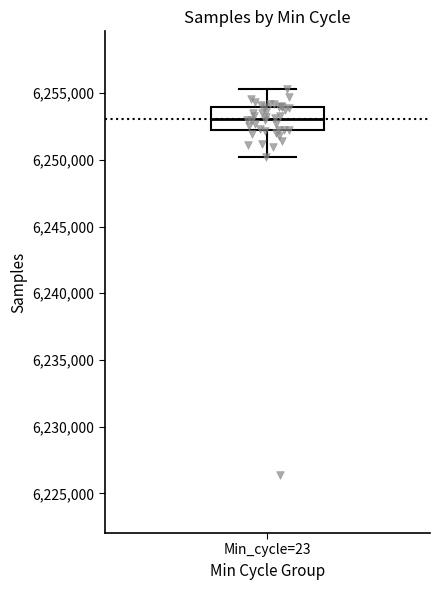

Where does the median line of the box for Min_cycle=23 sit on the y-axis? The values are not printed on the chart, so give them approximately, as read against the axis.

6253000